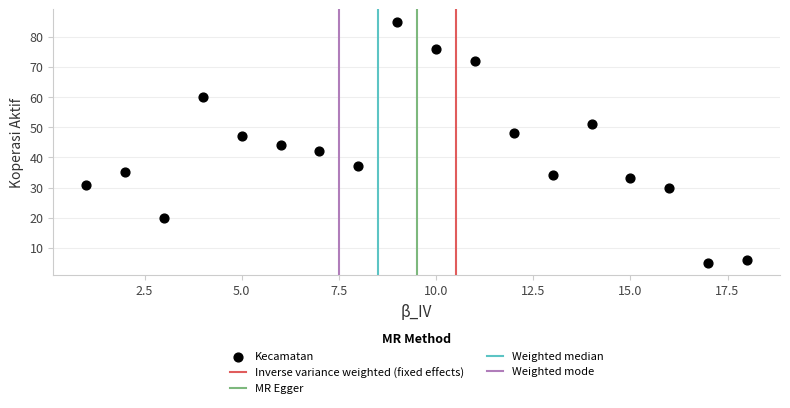

What is the range of X values (max minus min)?

17